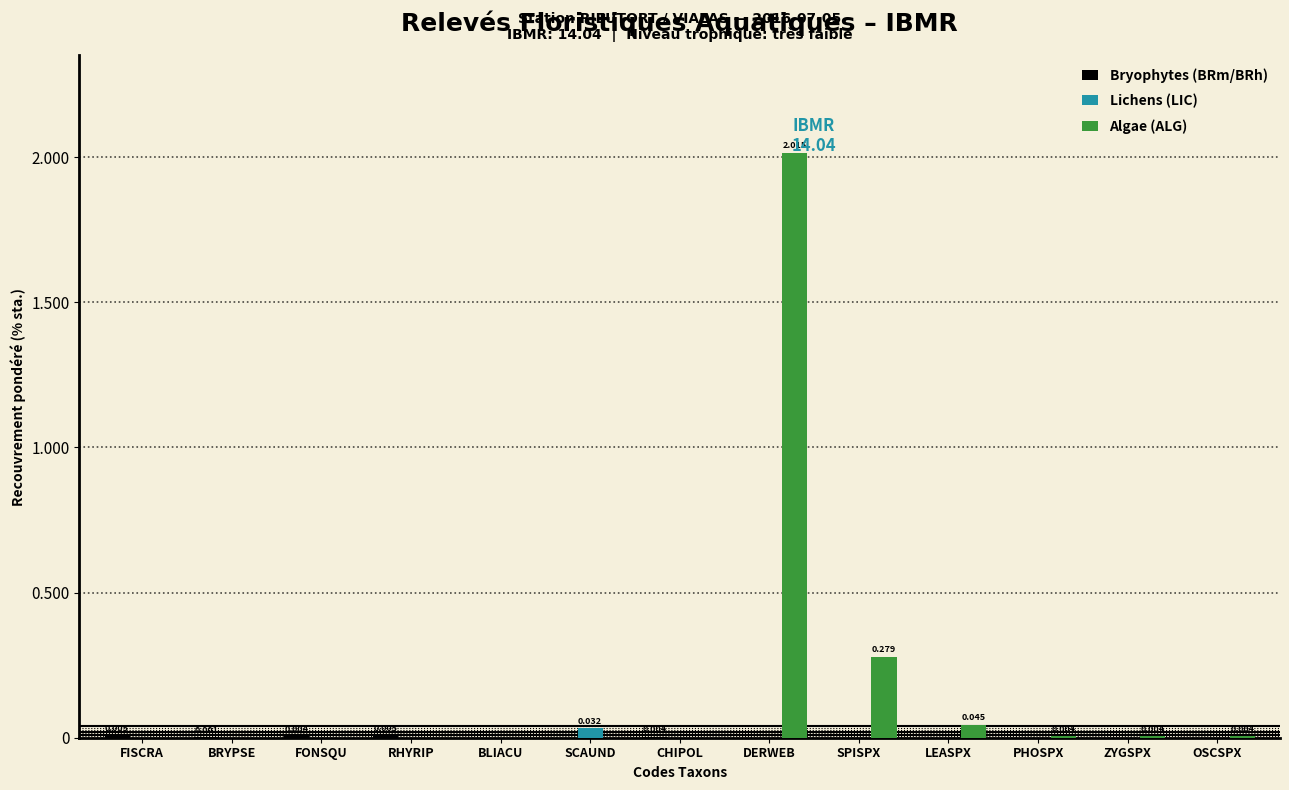

Where is Algae (ALG) nearest to the value 1?

SPISPX